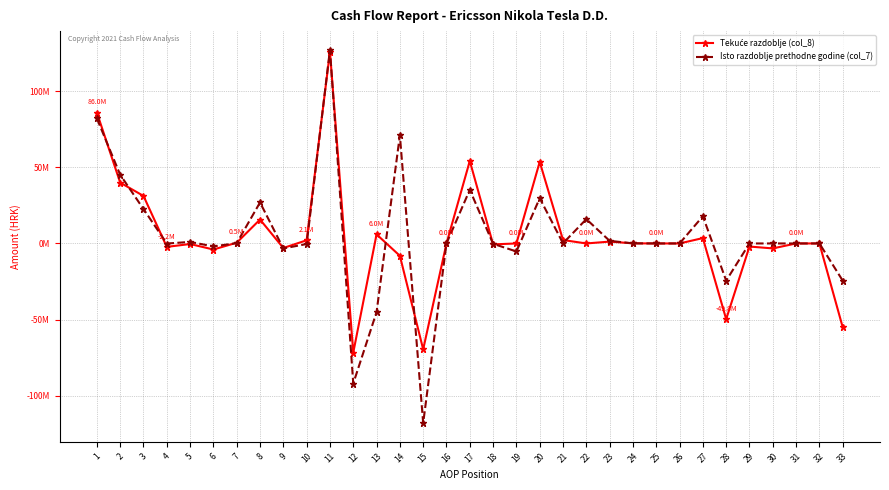

Is this an area chart (filled region under the line)?

No